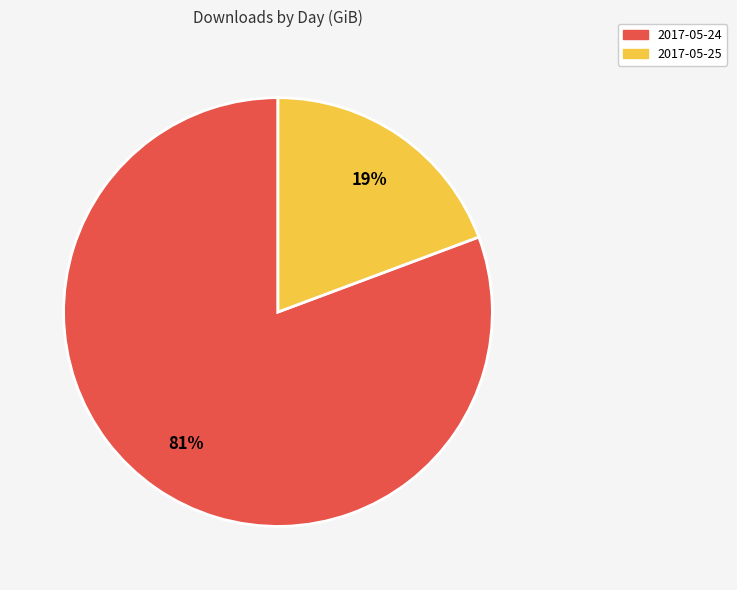

To the nearest percent, what is the combined percentage of 2017-05-25 and 2017-05-24?

100%